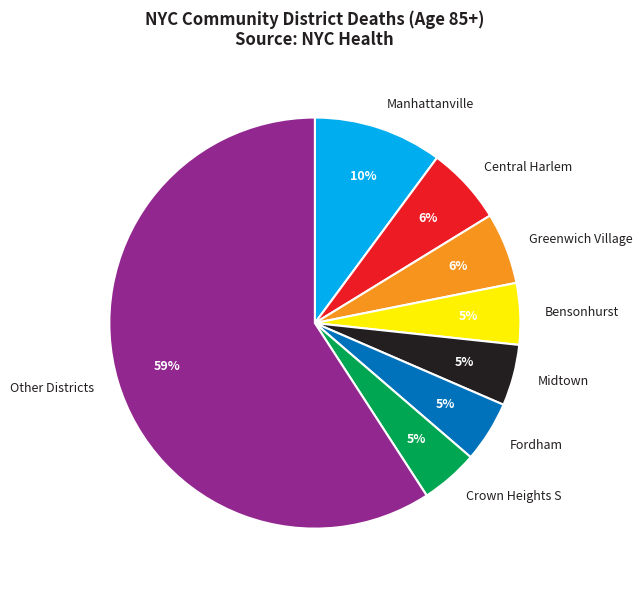

Which slice is the largest?

Other Districts